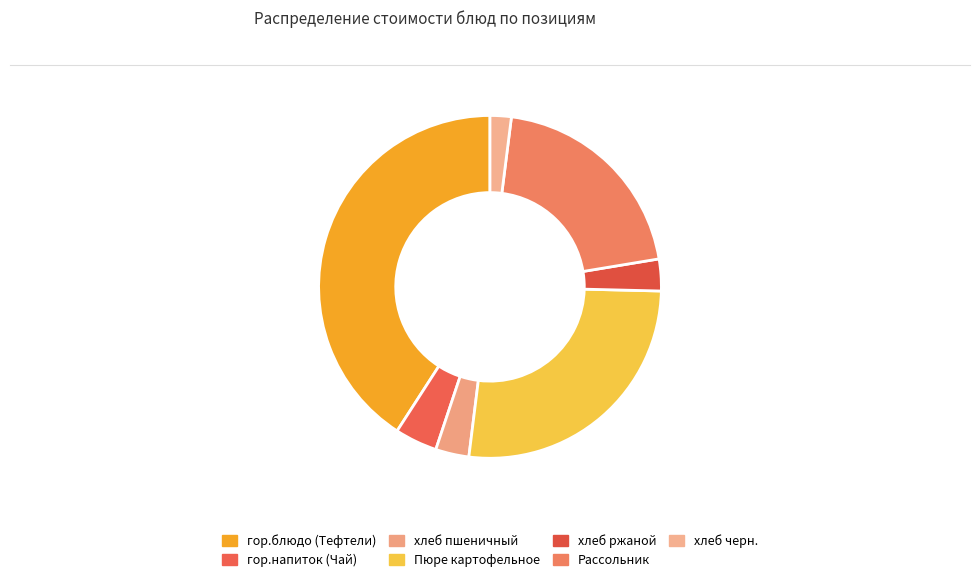

To the nearest percent, what portion does хлеб пшеничный represent?

3%